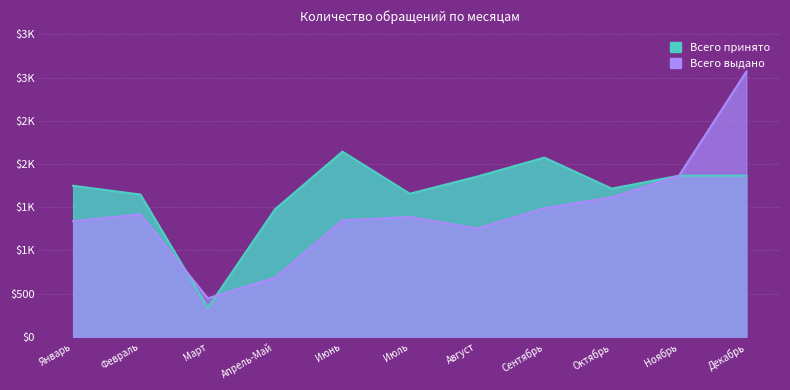

True or false: Декабрь and Ноябрь cross at least once.

False